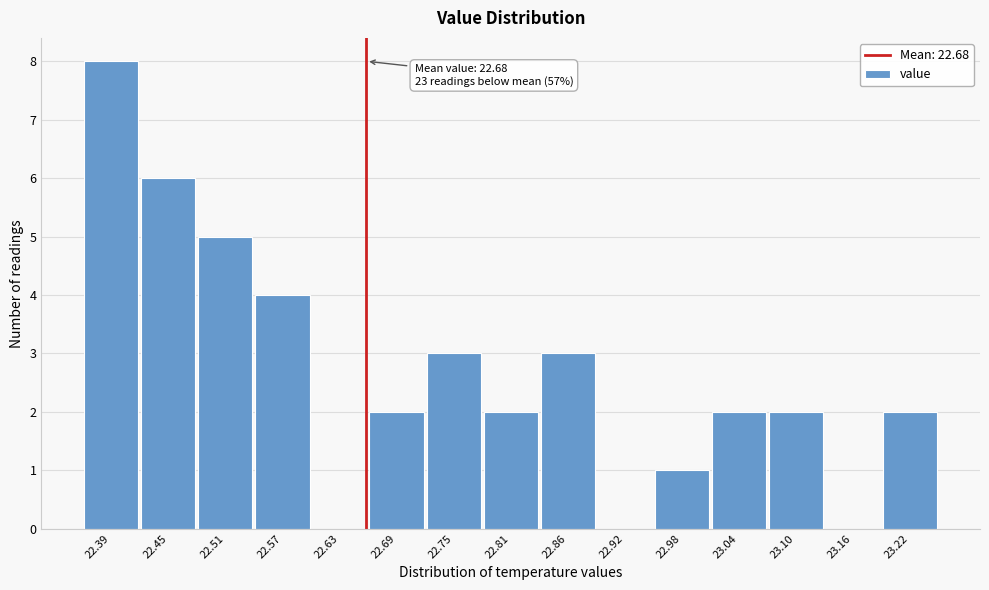

Reading left to right, extract all data points from this chart.

22.39=8	22.45=6	22.51=5	22.57=4	22.63=0	22.69=2	22.75=3	22.81=2	22.86=3	22.92=0	22.98=1	23.04=2	23.10=2	23.16=0	23.22=2